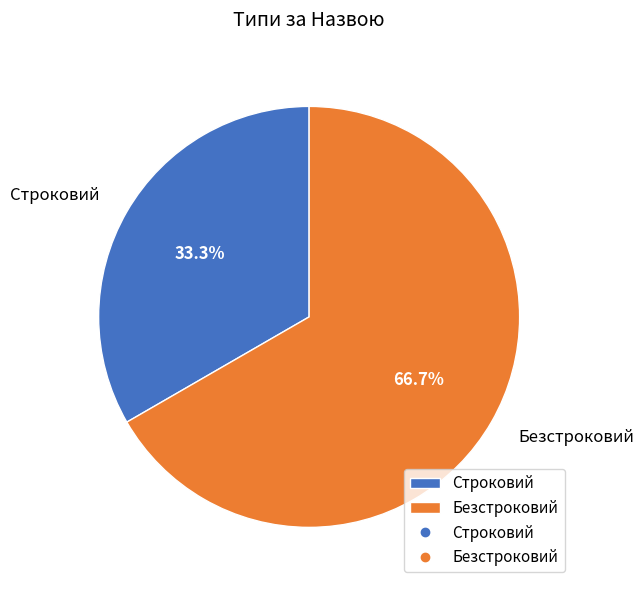

Which slice is the smallest?

Строковий